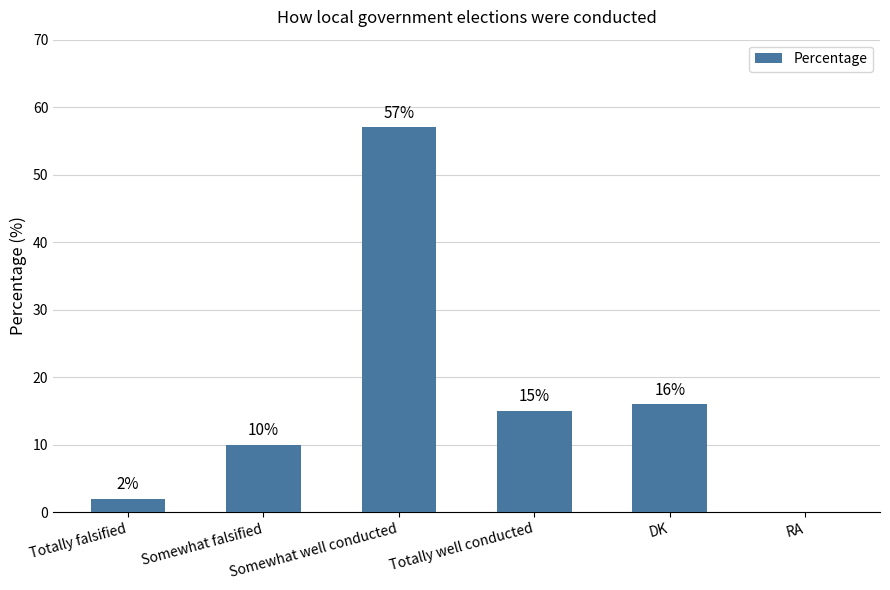

What is the greatest value displayed?

57